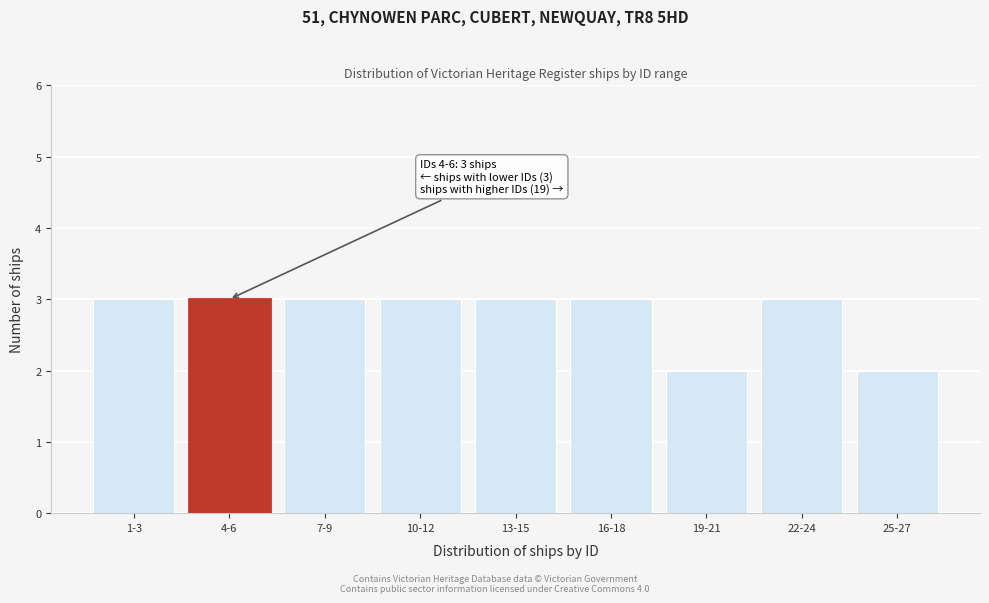

Reading right to left, list all the values displayed in this chart.

25-27=2	22-24=3	19-21=2	16-18=3	13-15=3	10-12=3	7-9=3	4-6=3	1-3=3